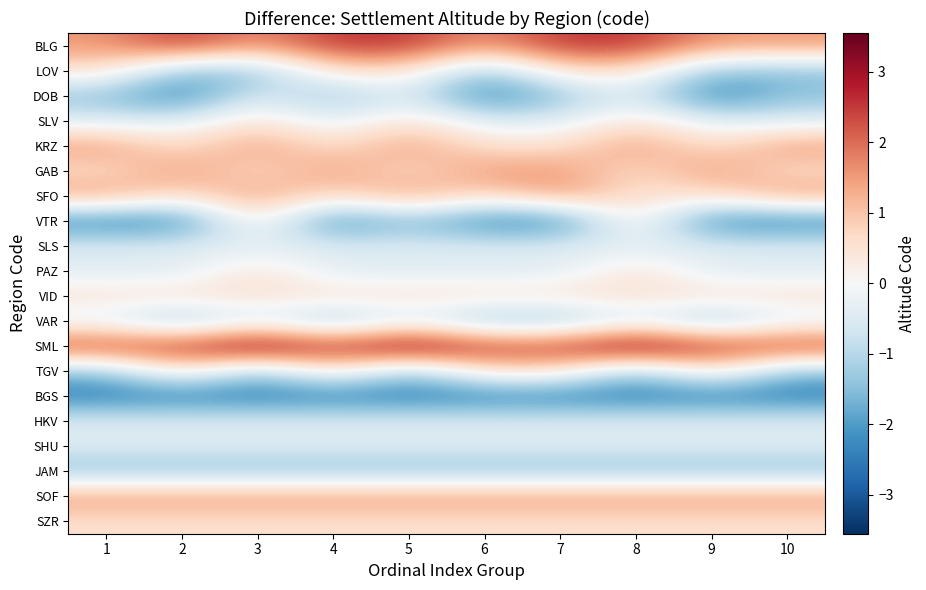

What is the maximum value shown in the chart?

3.5